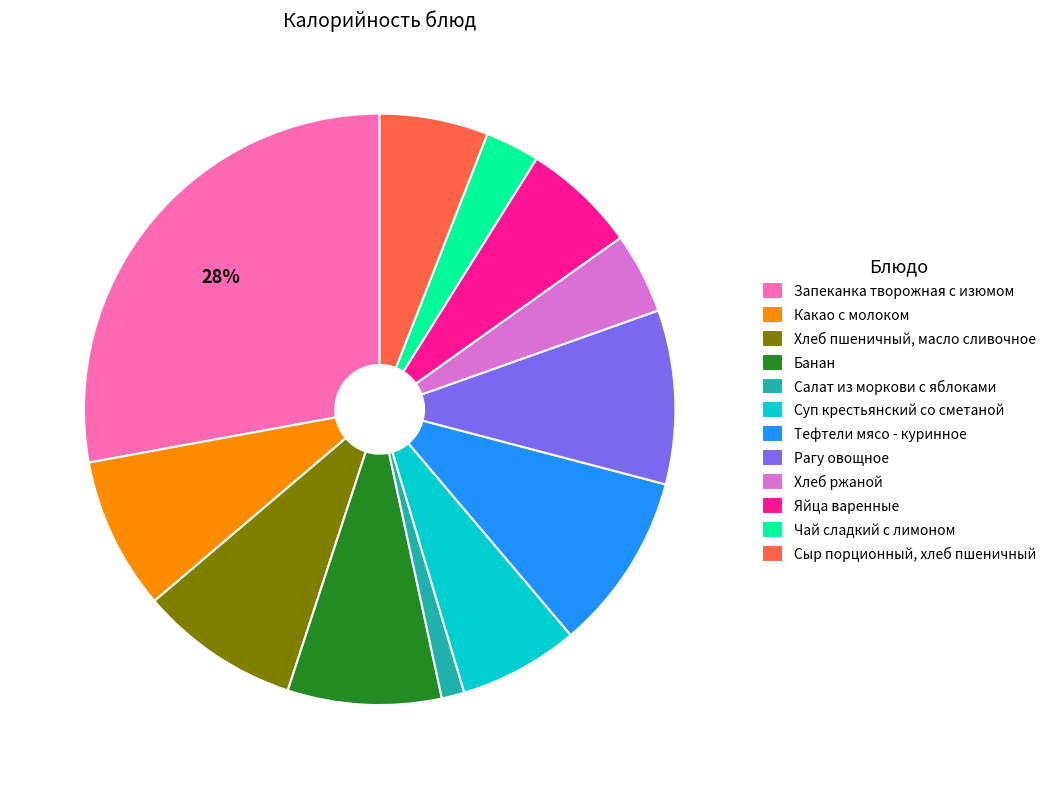

To the nearest percent, what percentage of the pie is Тефтели мясо - куринное?

10%